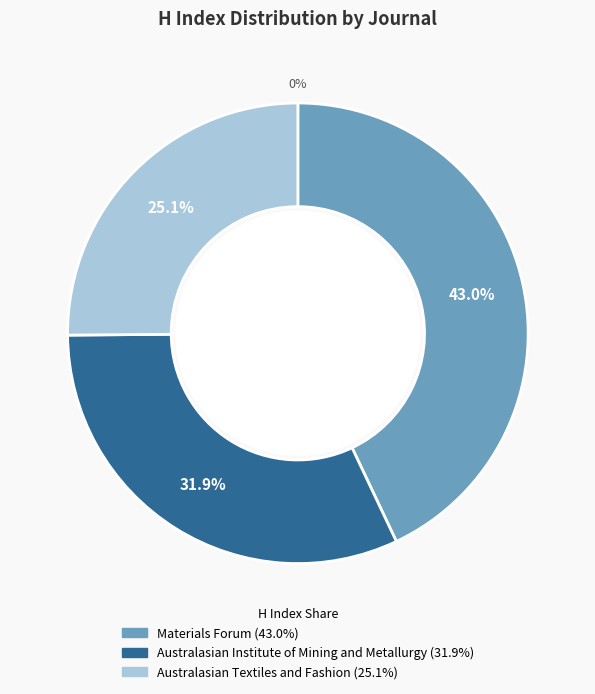

How many slices are in this pie chart?

3